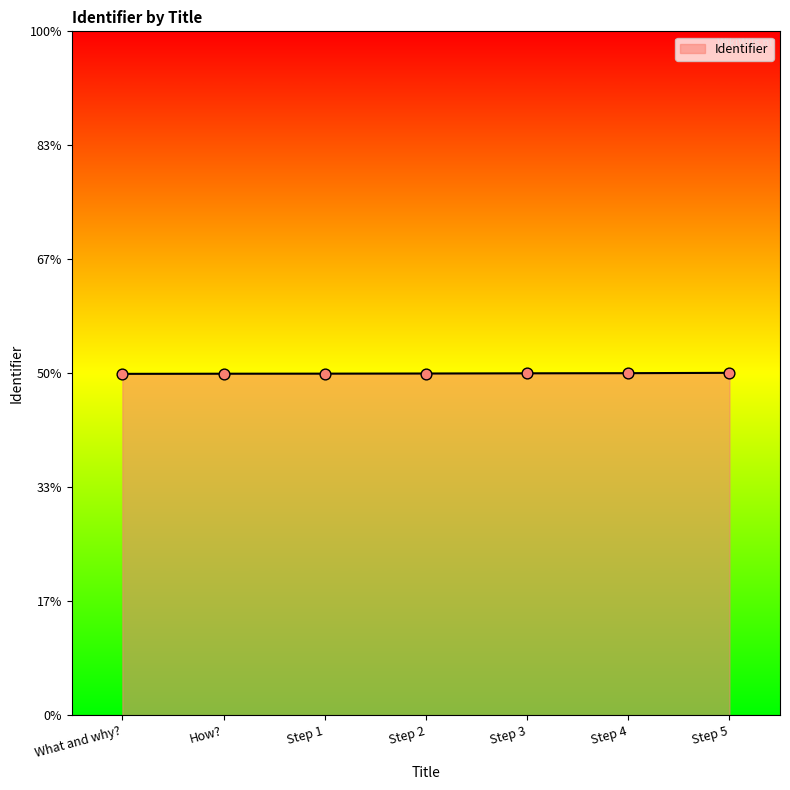

Which has a higher value, Step 4 or Step 1?

Step 4